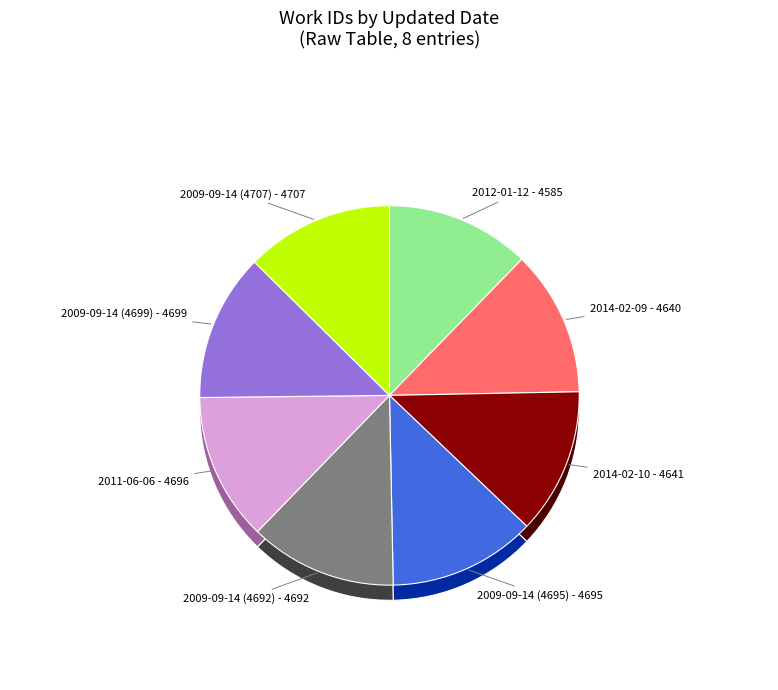

Does 2009-09-14 (4707) account for over 50% of the chart?

No